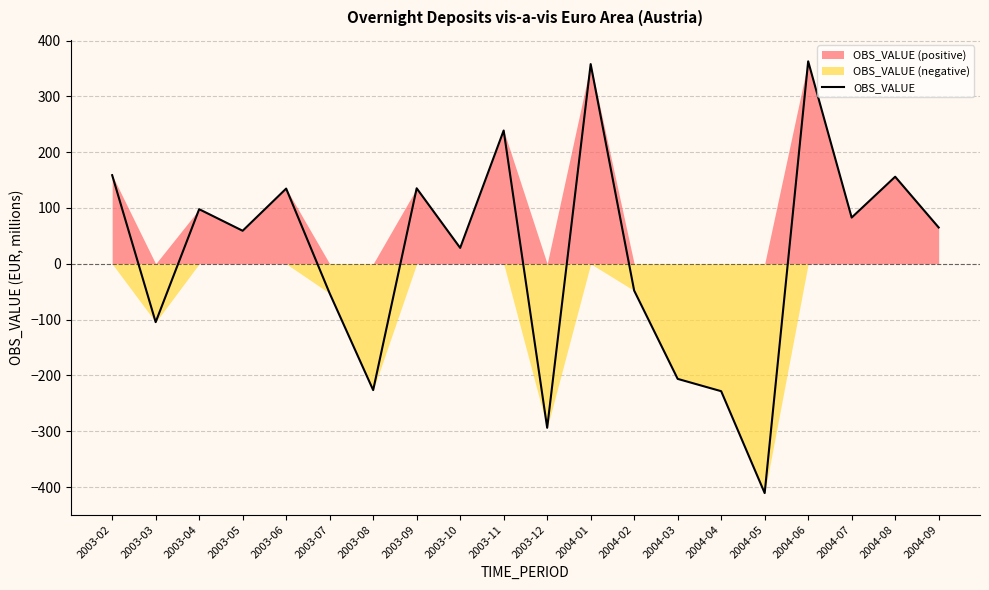

How many values are below 65?

10